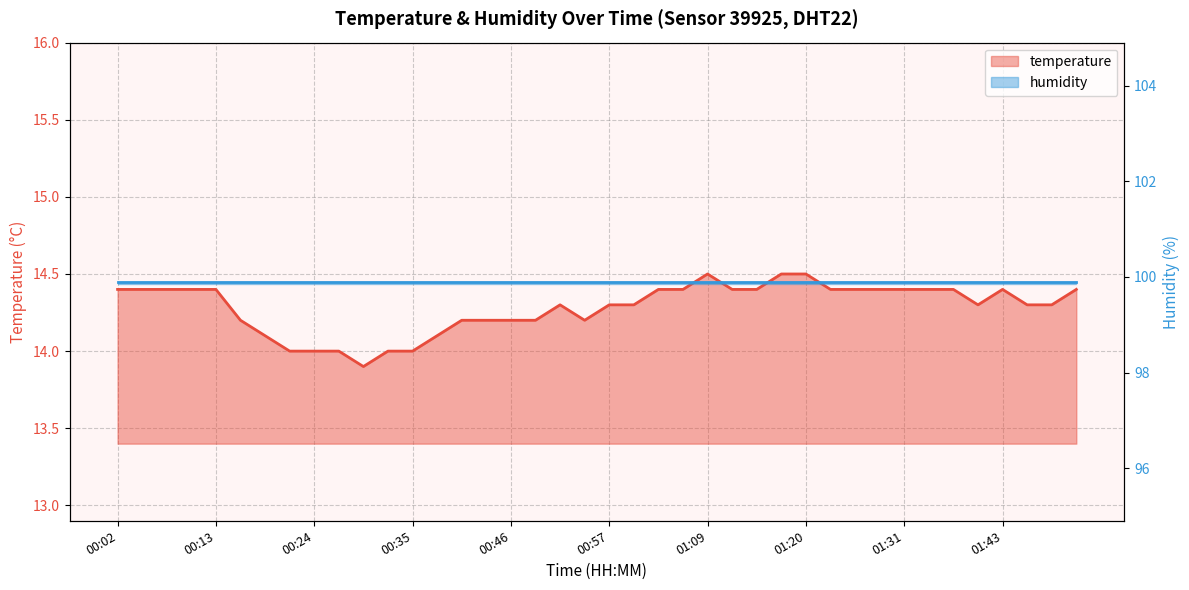

What value does the data have at 00:30?

13.9